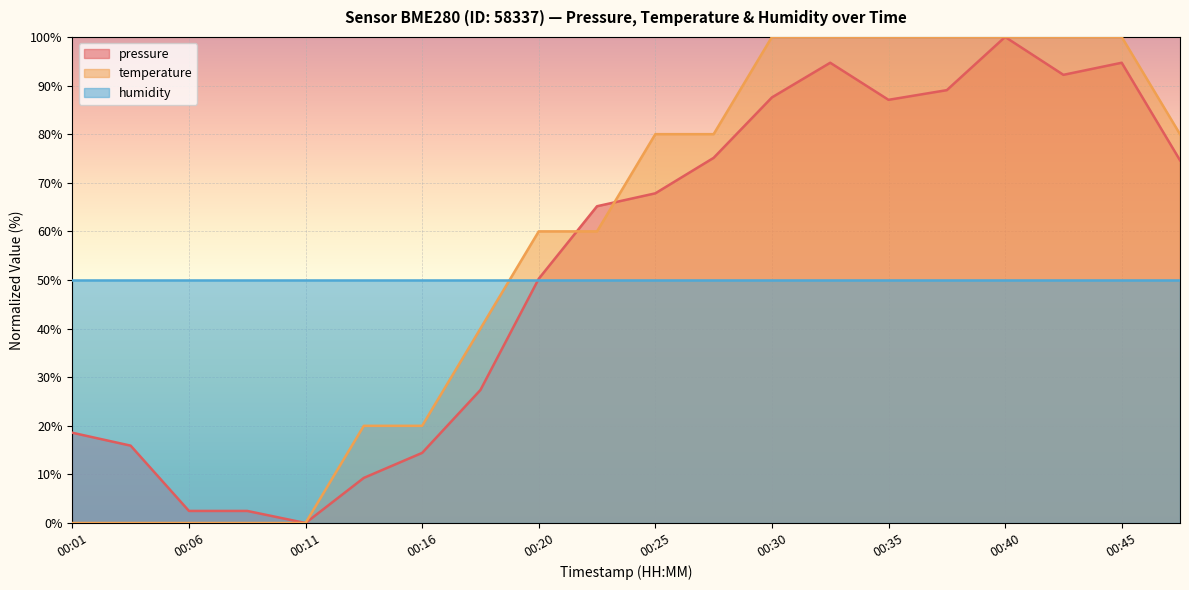

Which series changed the most between 00:20 and 00:45?

pressure